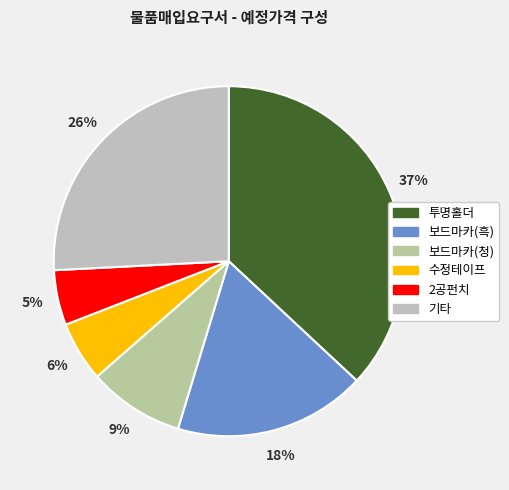

How many slices are in this pie chart?

6